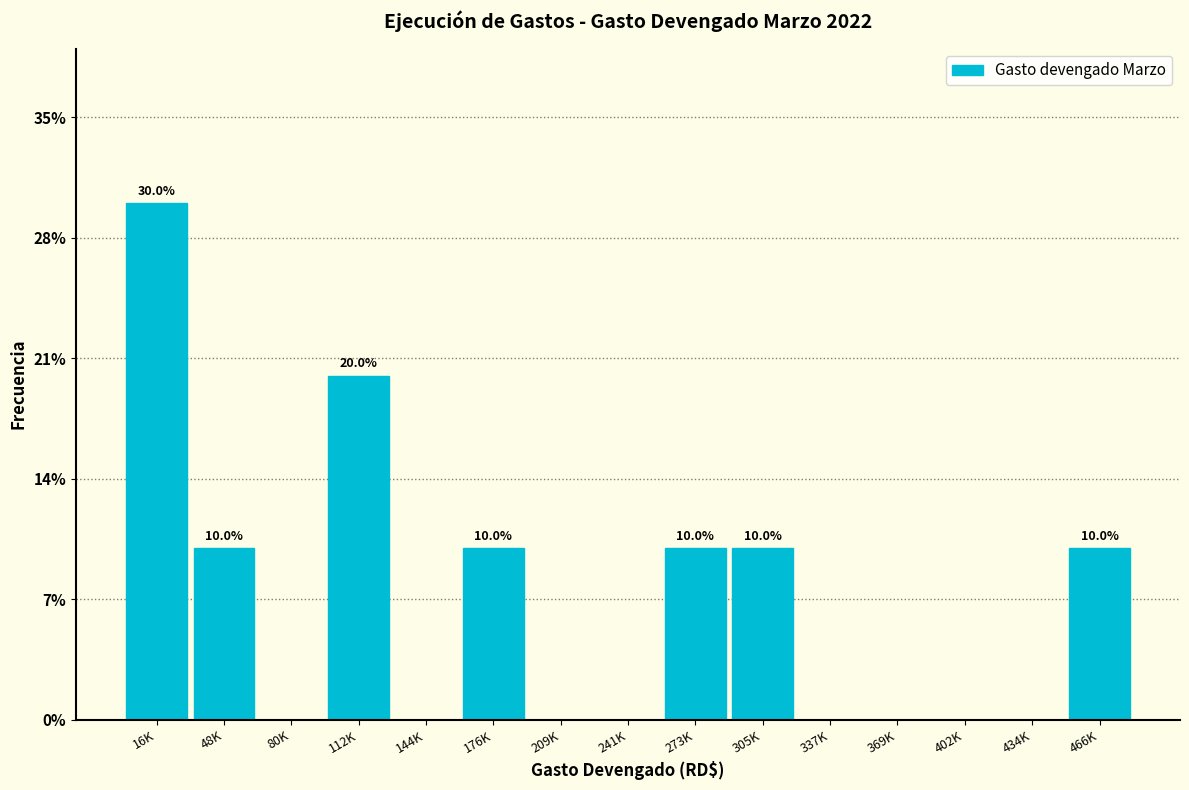

Reading right to left, transcribe all the data shown in this chart.

466K=10	434K=0	402K=0	369K=0	337K=0	305K=10	273K=10	241K=0	209K=0	176K=10	144K=0	112K=20	80K=0	48K=10	16K=30